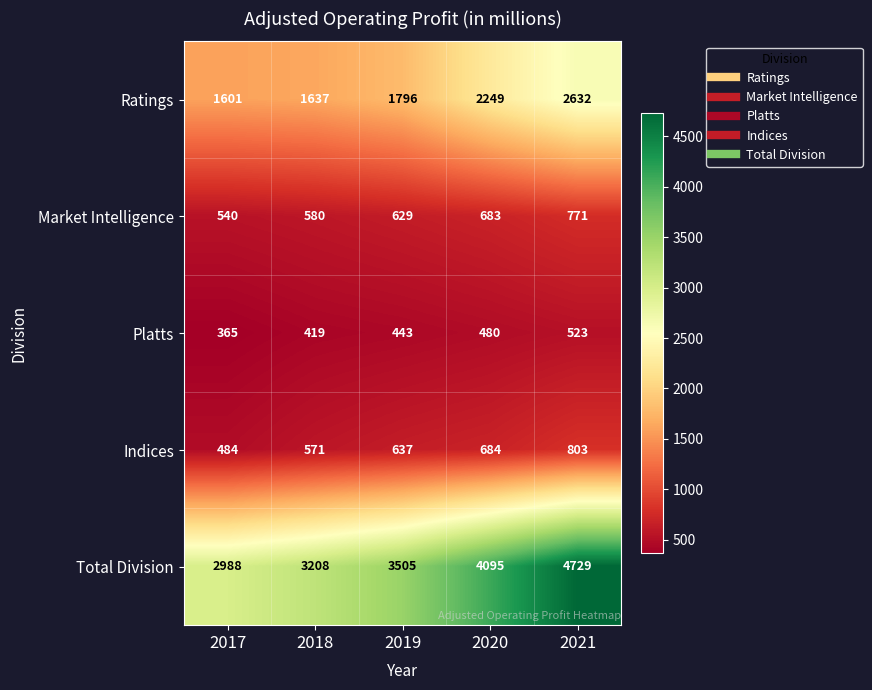

The Market Intelligence series shows 580 at 2018. True or false?

True